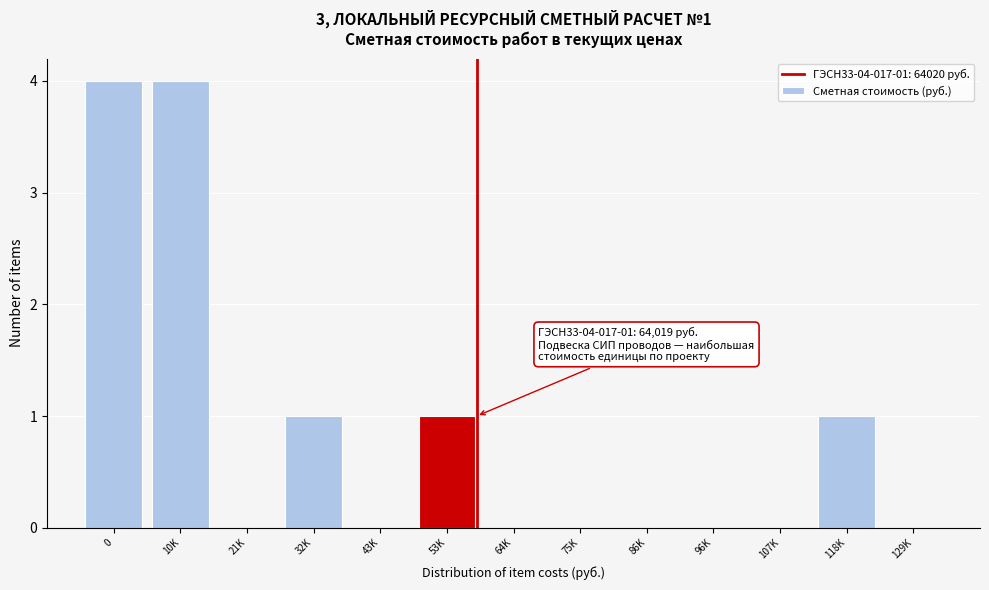

Reading right to left, transcribe all the data shown in this chart.

129K=0	118K=1	107K=0	96K=0	86K=0	75K=0	64K=0	53K=1	43K=0	32K=1	21K=0	10K=4	0=4